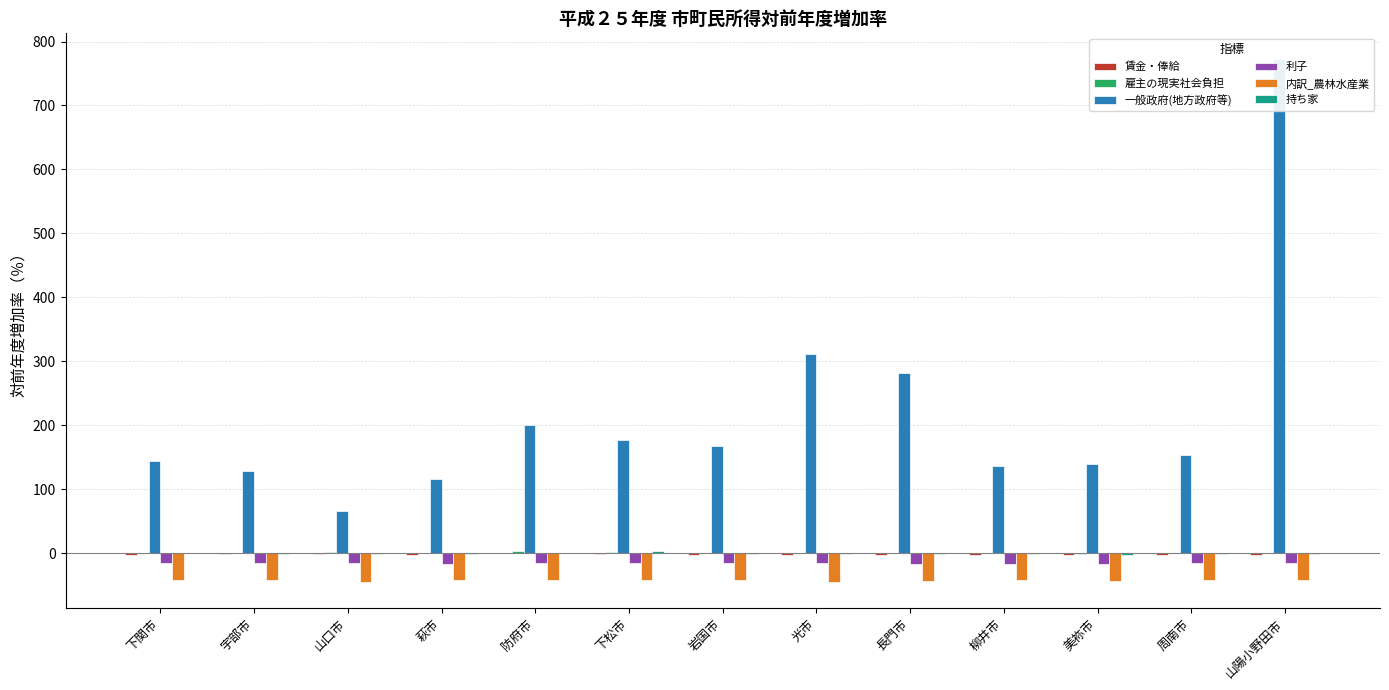

At which label does 利子 reach its peak?

下松市